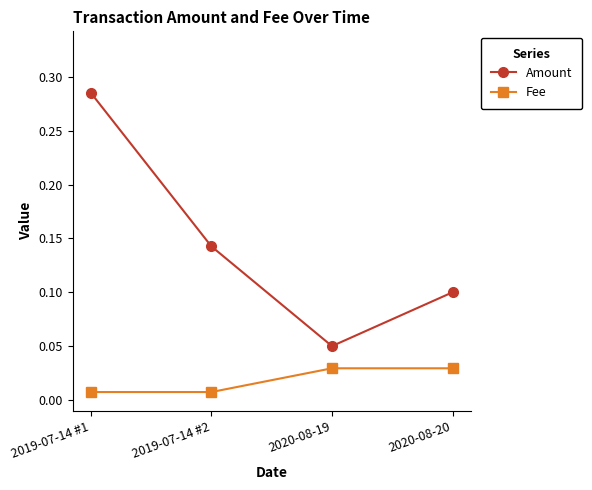

True or false: Amount has a value of 0.0 at 2020-08-19.

False